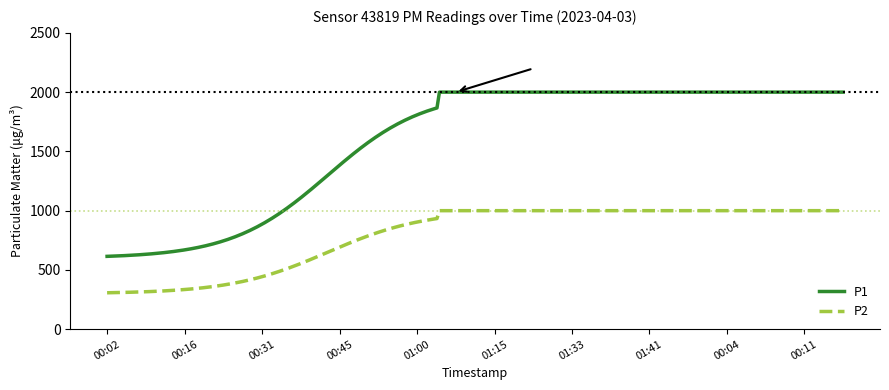

Which series has the largest total across all categories?

P1